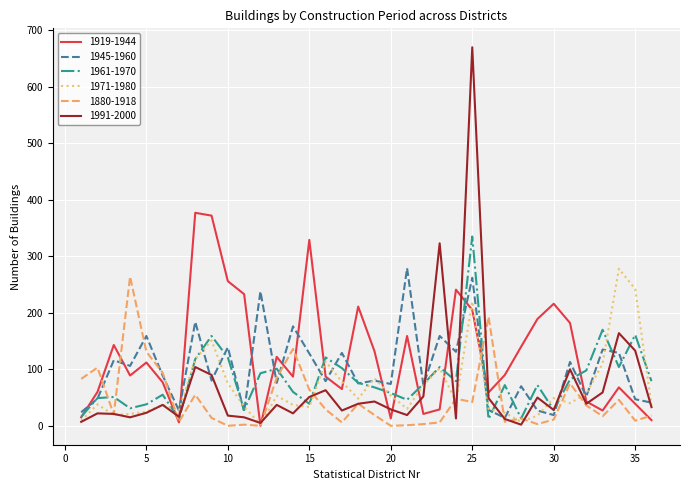

What is the maximum value shown in the chart?

670